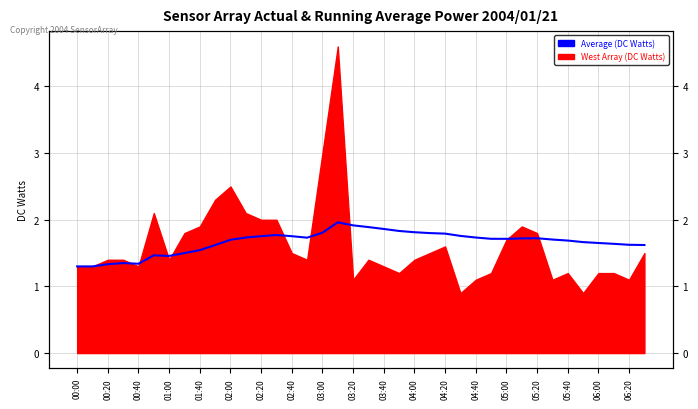

Approximately how many times larger is the value at 28 compared to 21?

0.9